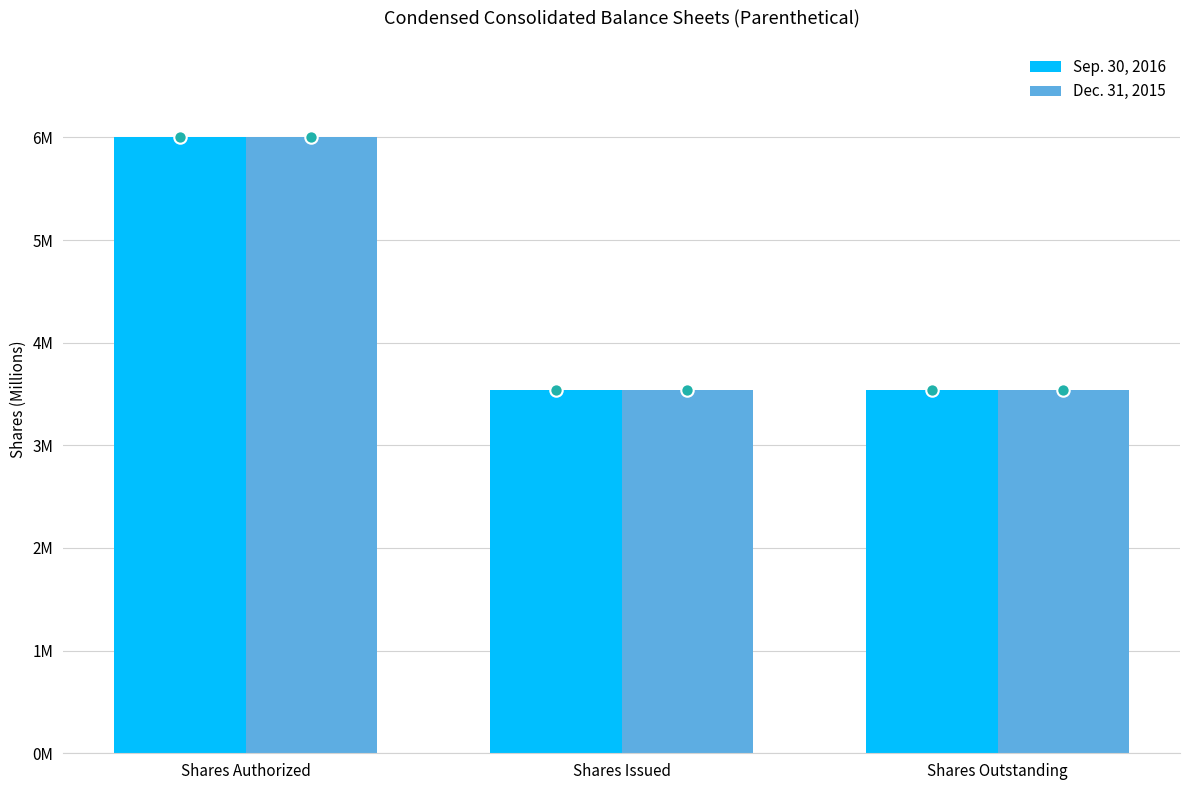

Which series reaches the maximum Y coordinate?

Sep. 30, 2016